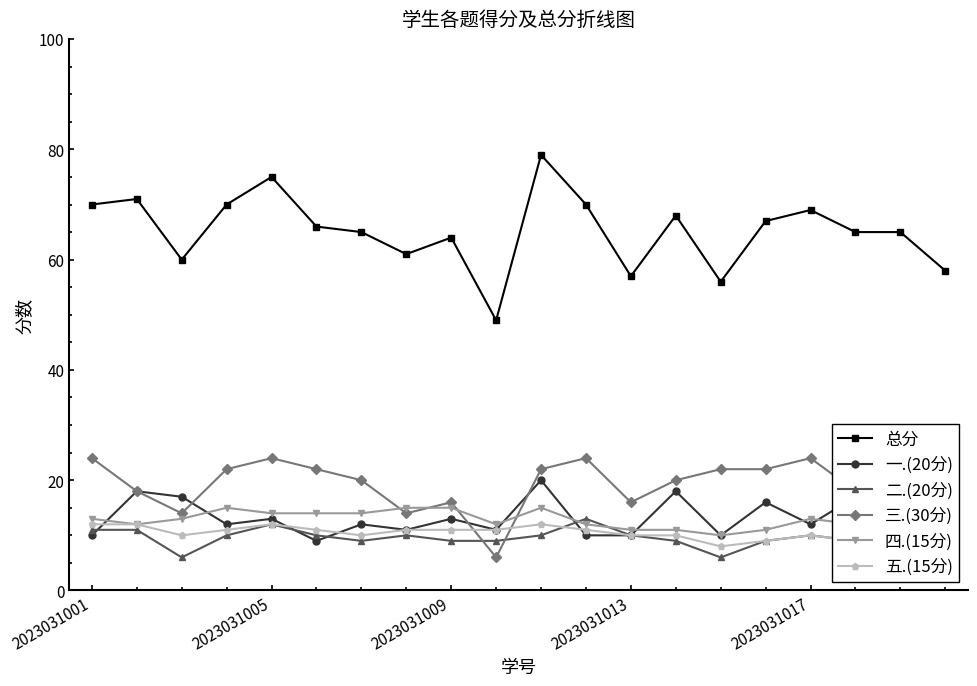

What is the lowest value of the 三.(30分) series?

6